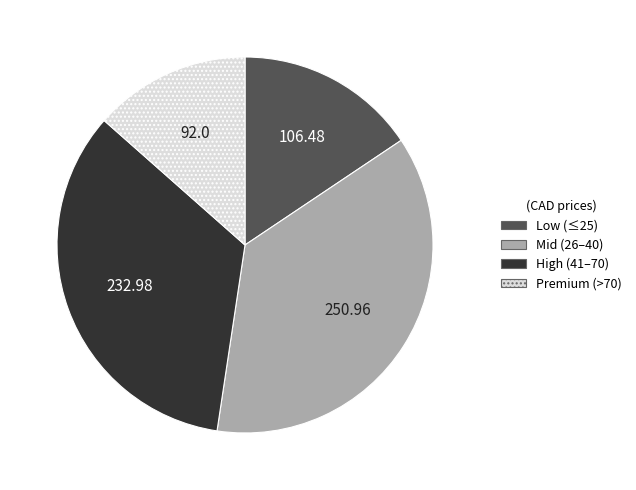

Is there a majority slice in this chart?

No